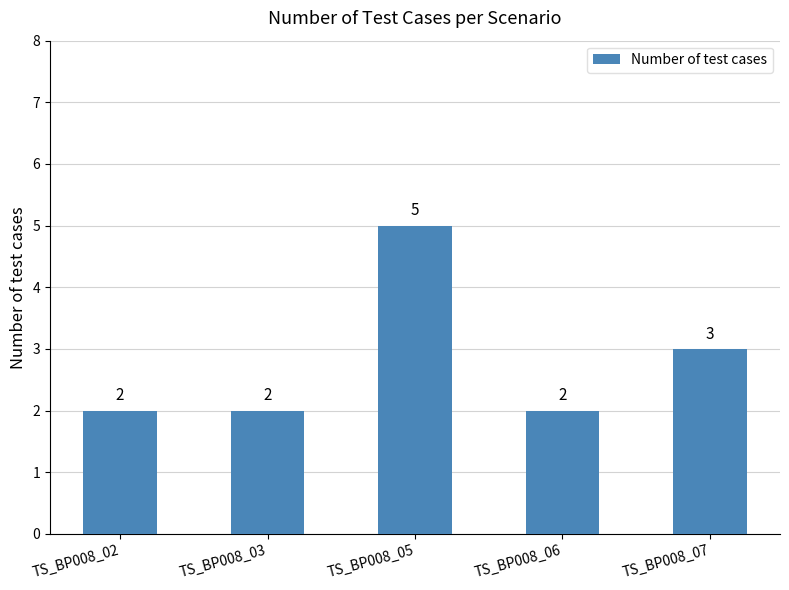

What is the difference between the values at TS_BP008_03 and TS_BP008_05?

3